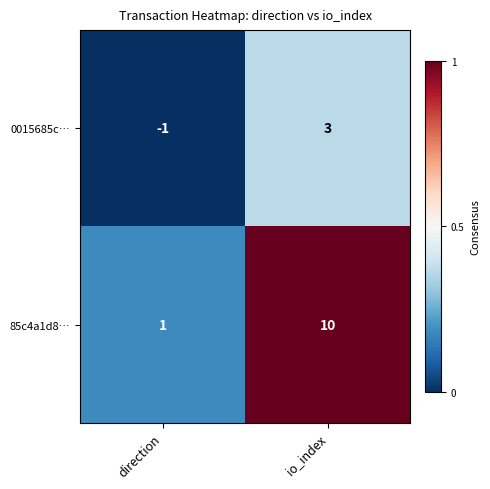

How many distinct data groups are displayed?

2